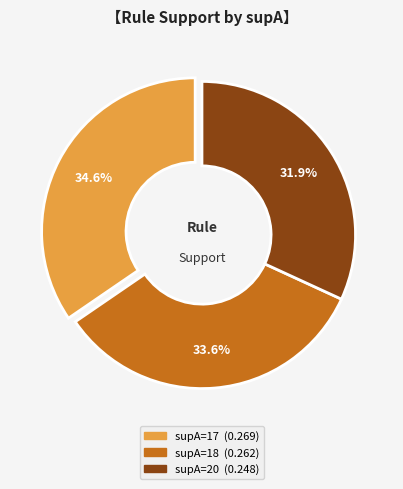

Is there a majority slice in this chart?

No